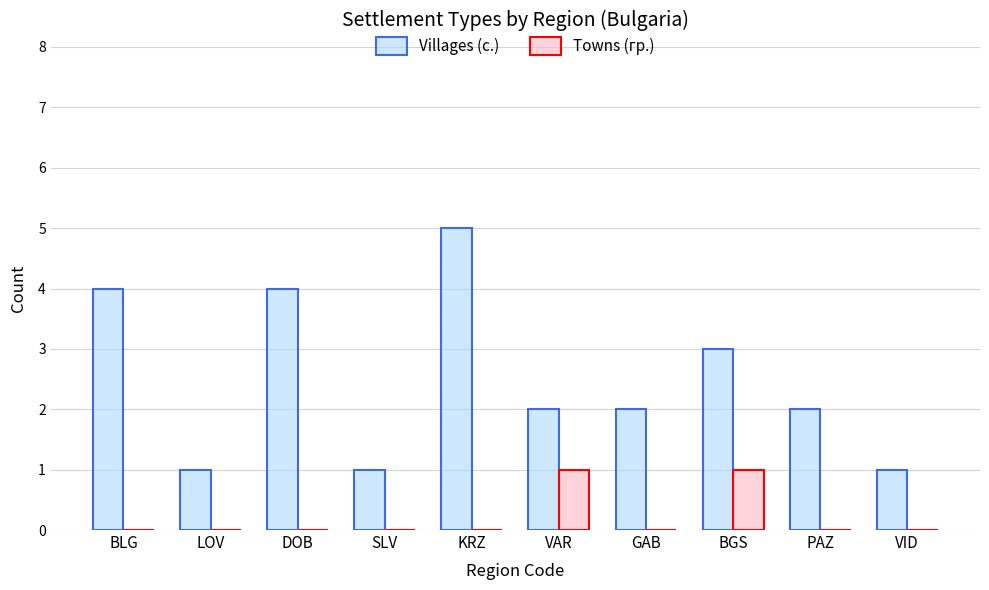

The value of Towns (гр.) at PAZ is 0. True or false?

True